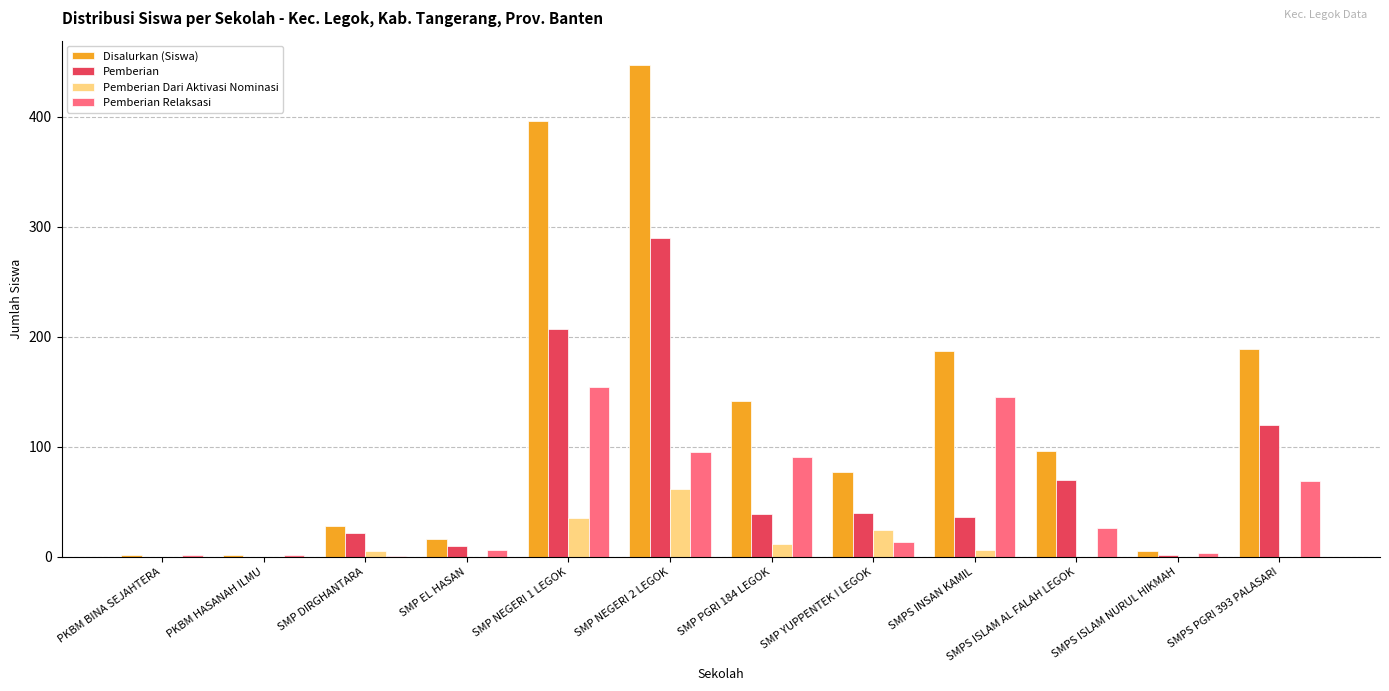

Which label corresponds to the largest value in the chart?

SMP NEGERI 2 LEGOK